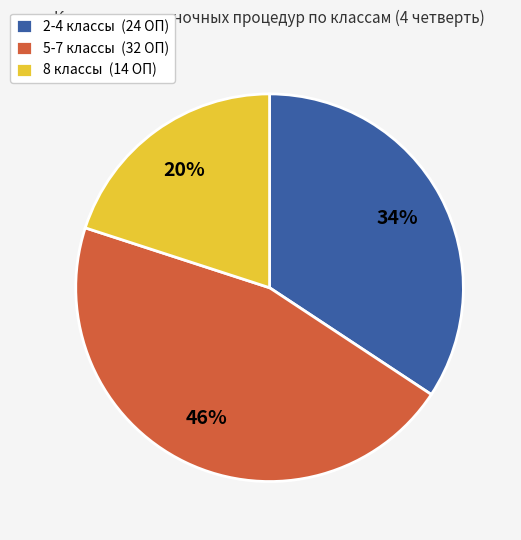

How many slices are in this pie chart?

3